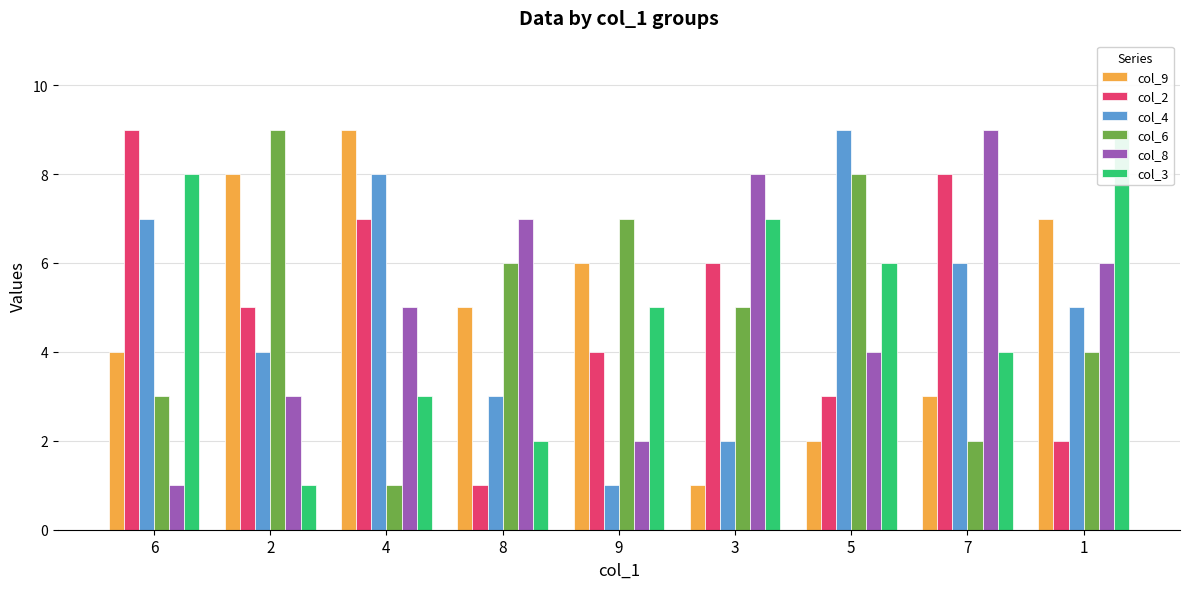

The value of col_4 at 9 is 1. True or false?

True